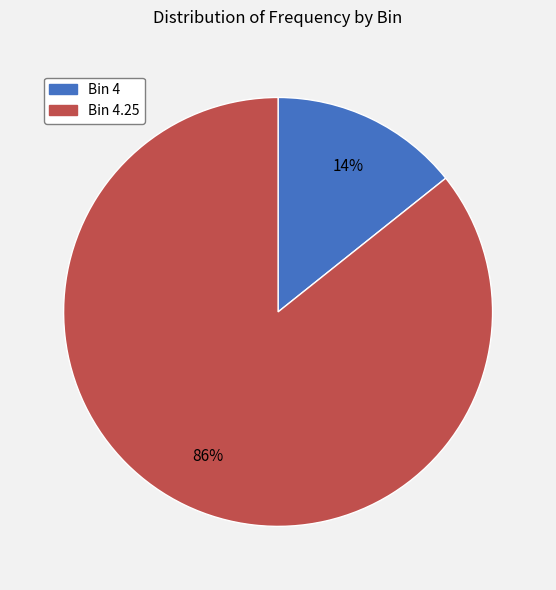

What is the majority slice?

Bin 4.25